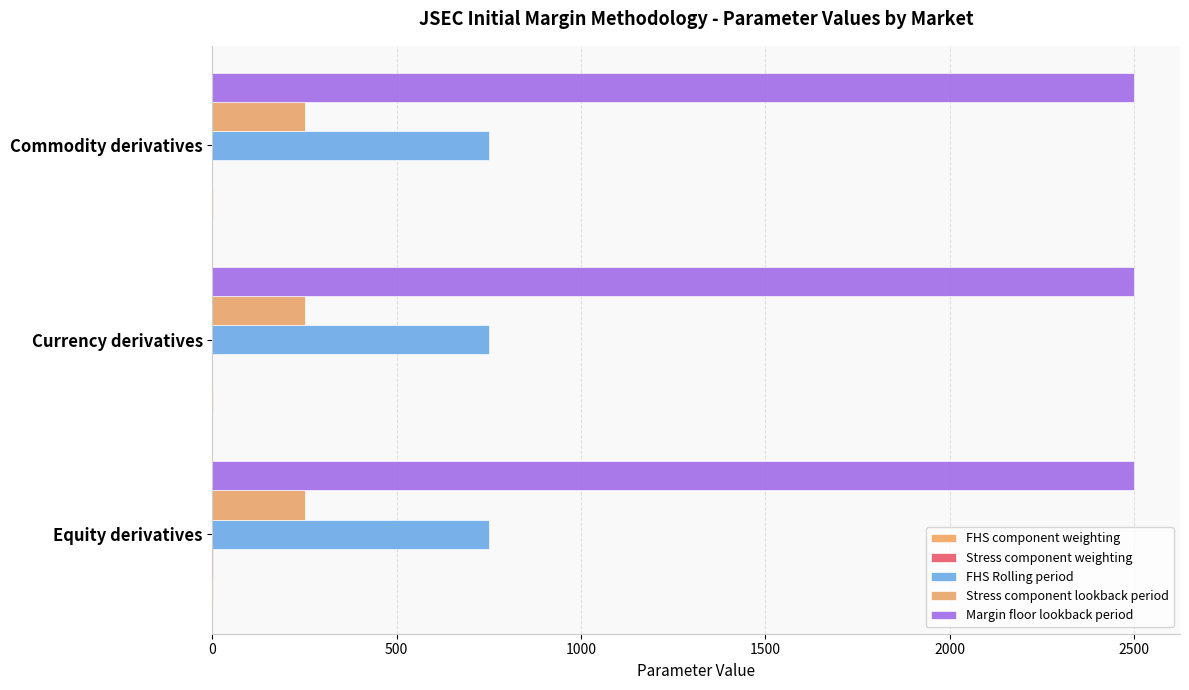

How many series are shown in this chart?

5